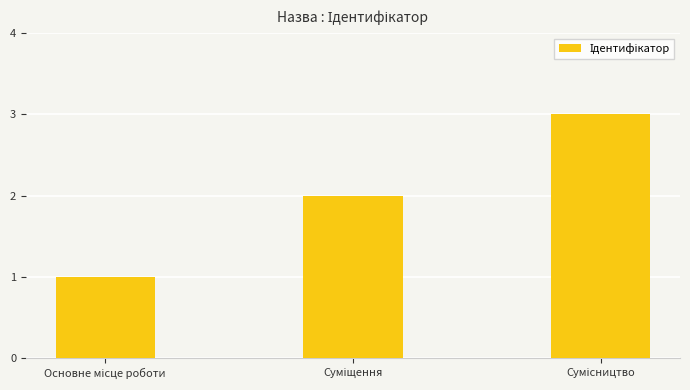

What is the sum of all values?

6